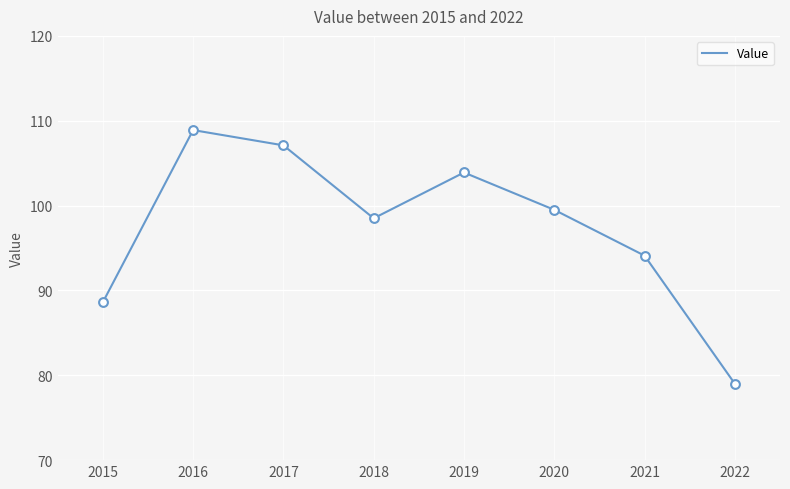

Between 2019 and 2020, which is larger?

2019